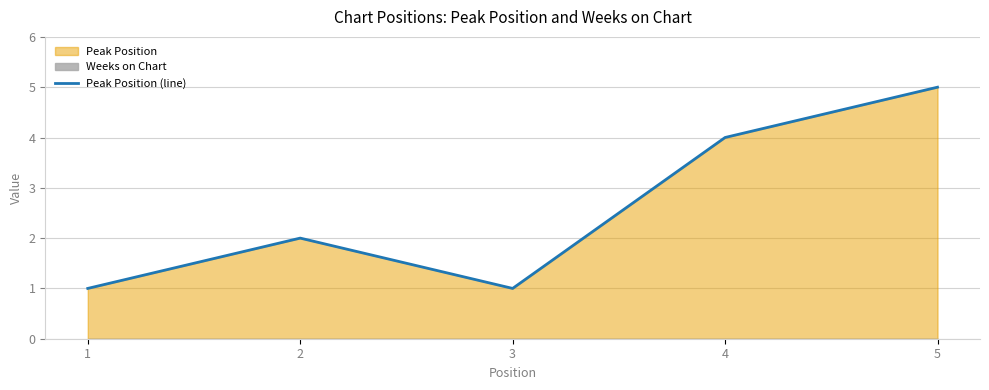

Where is the first local minimum?

3